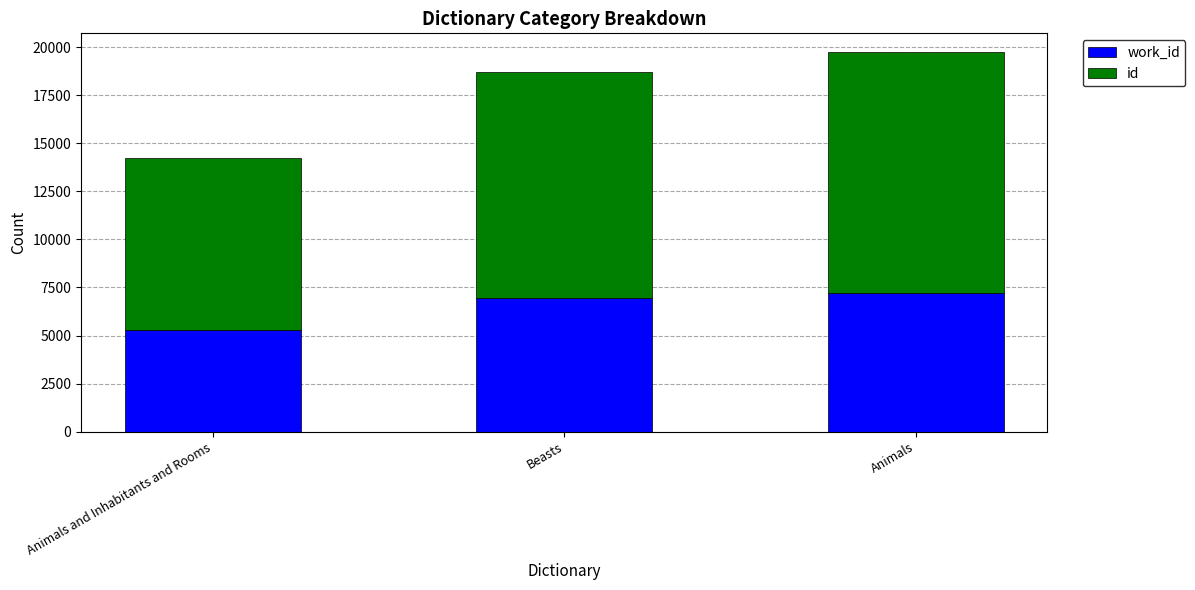

At which category is the sum across all series the highest?

Animals